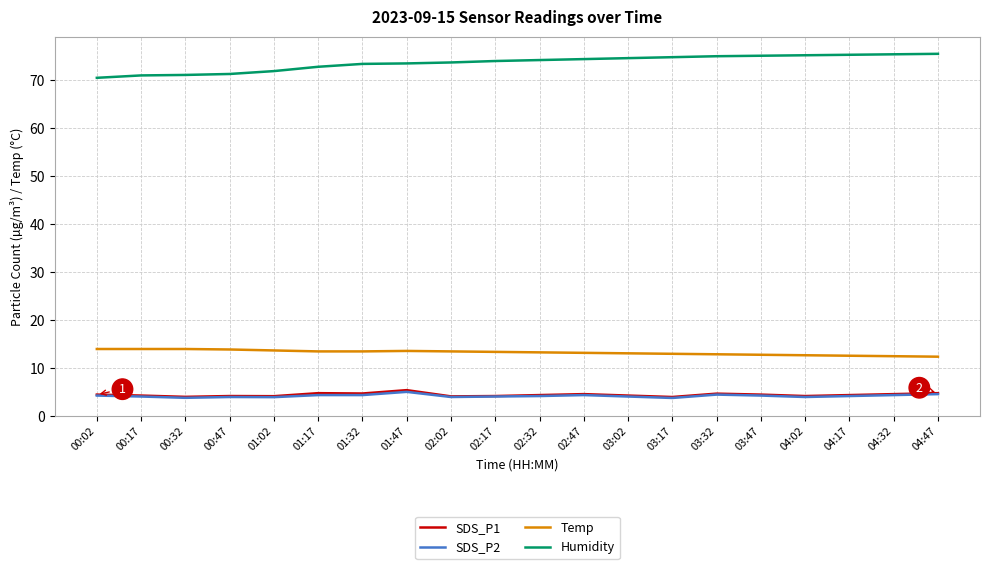

What is the difference between the highest and lowest values at 00:17?

66.9